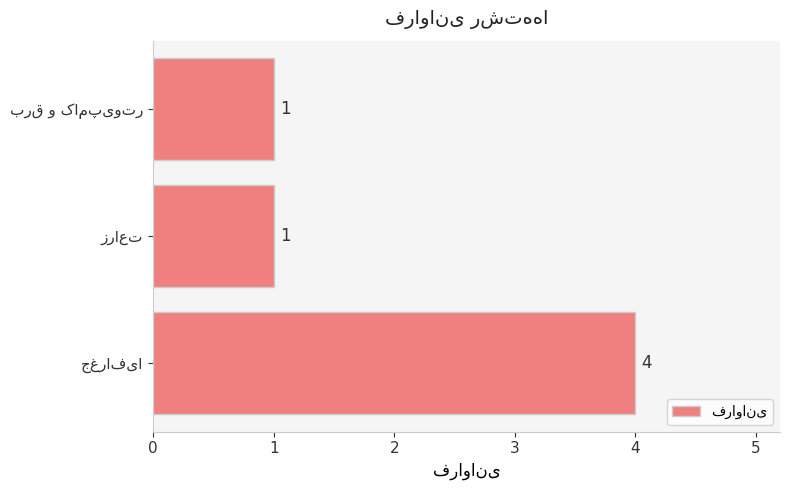

What is the difference between the maximum and minimum values?

3